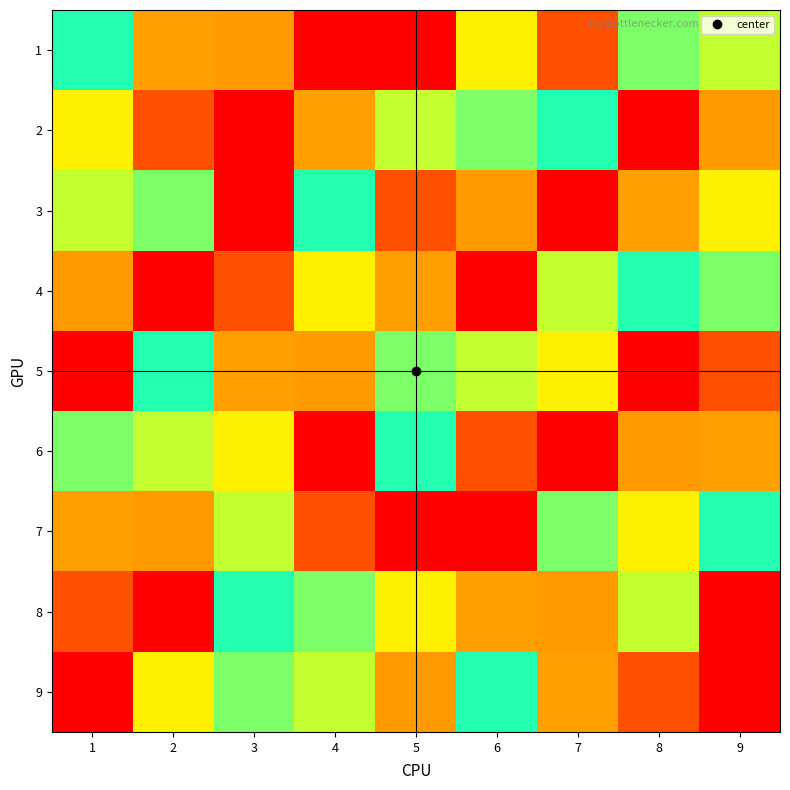

At which category does the chart reach its minimum across all series?

4